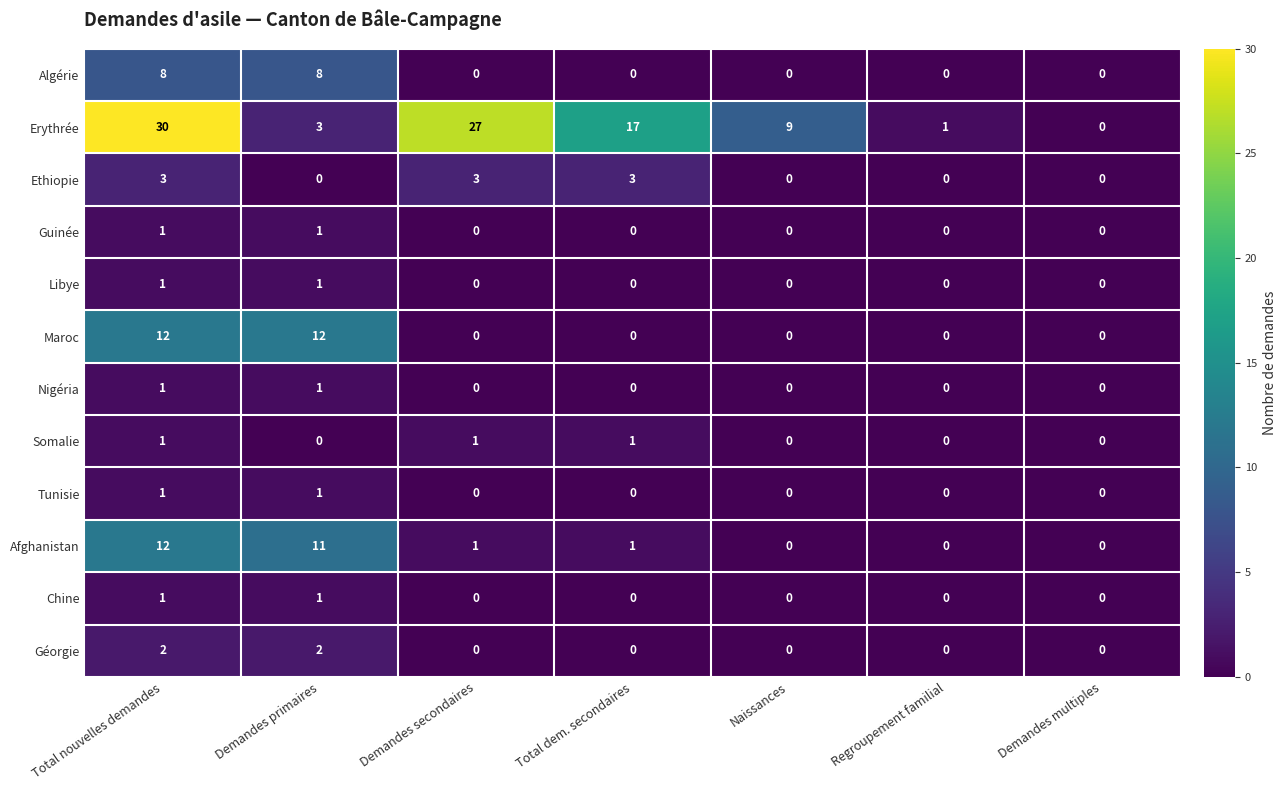

What is the difference between the maximum and second lowest values in the Algérie series?

8